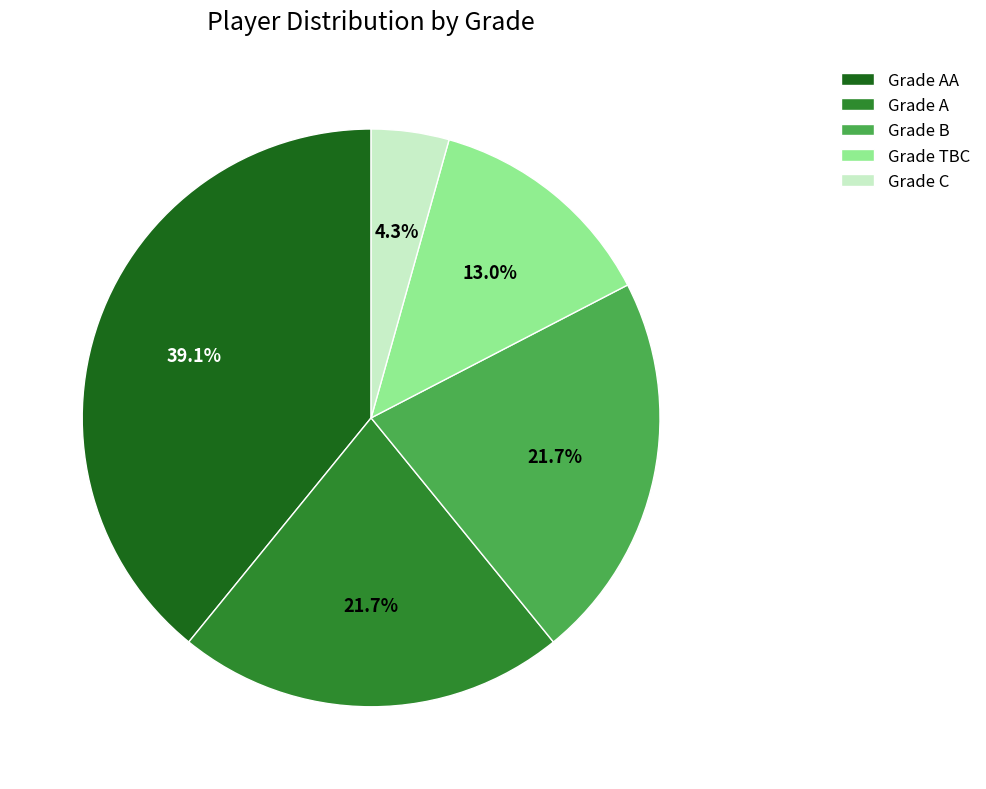

Is there a majority slice in this chart?

No